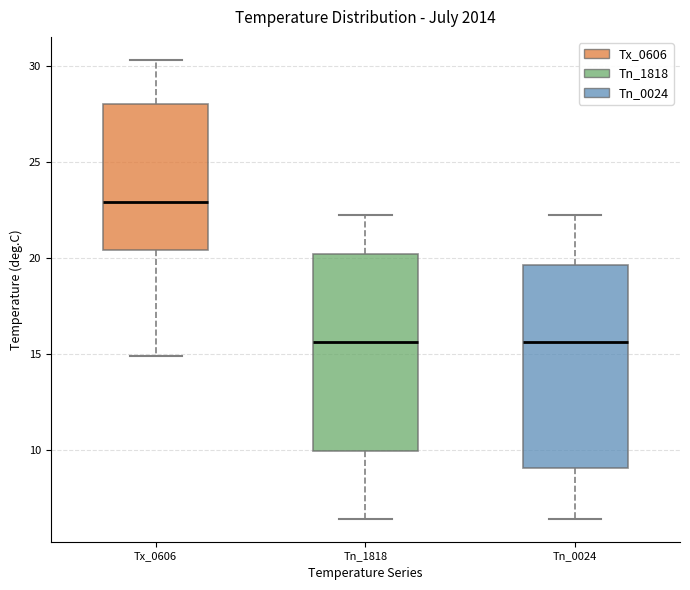

Where does the lower whisker of the box for Tx_0606 end on the y-axis? The values are not printed on the chart, so give them approximately, as read against the axis.

15.0